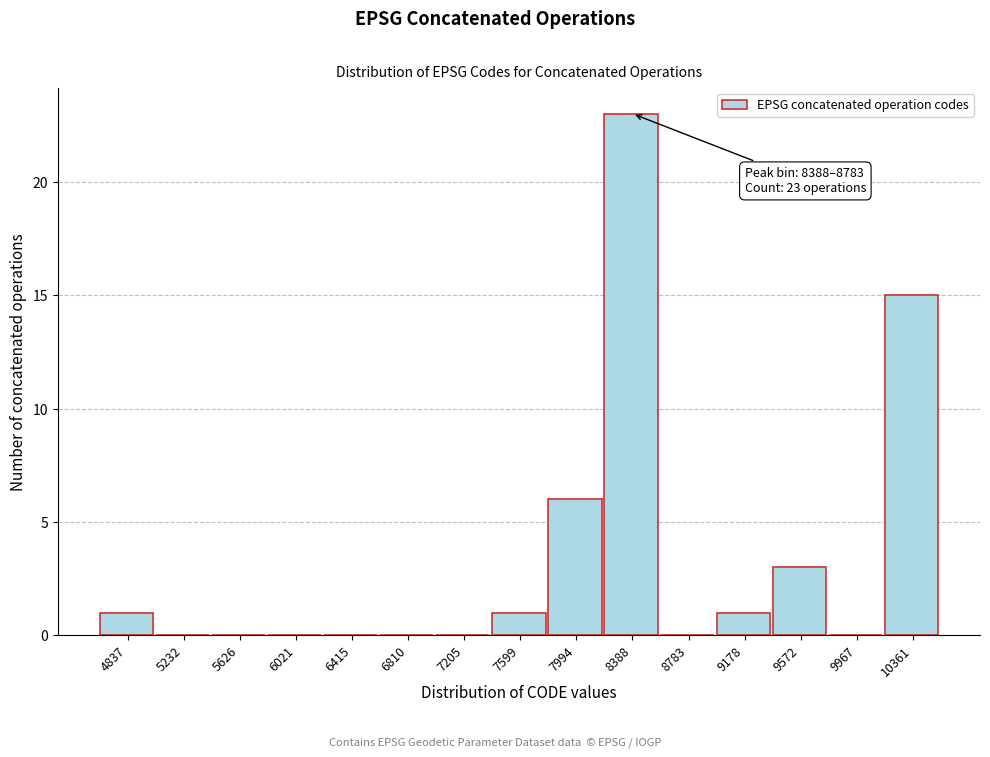

Reading right to left, transcribe all the data shown in this chart.

10361=15	9967=0	9572=3	9178=1	8783=0	8388=23	7994=6	7599=1	7205=0	6810=0	6415=0	6021=0	5626=0	5232=0	4837=1